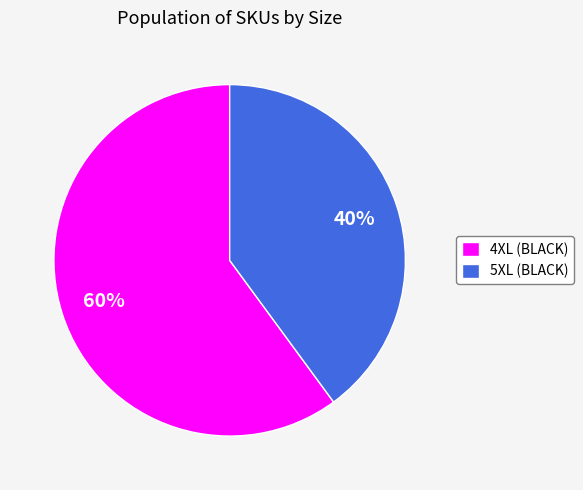

Do 4XL (BLACK) and 5XL (BLACK) together represent more than half of the pie?

Yes